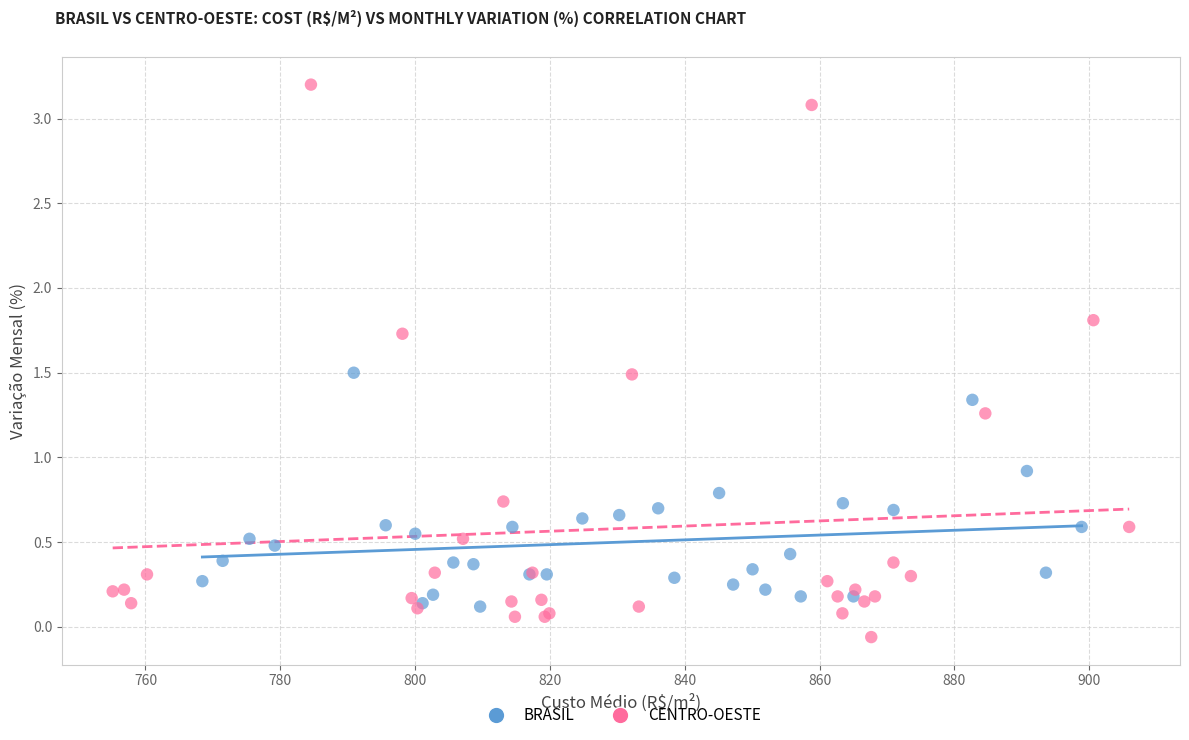

Which series contains the lowest Y value?

CENTRO-OESTE